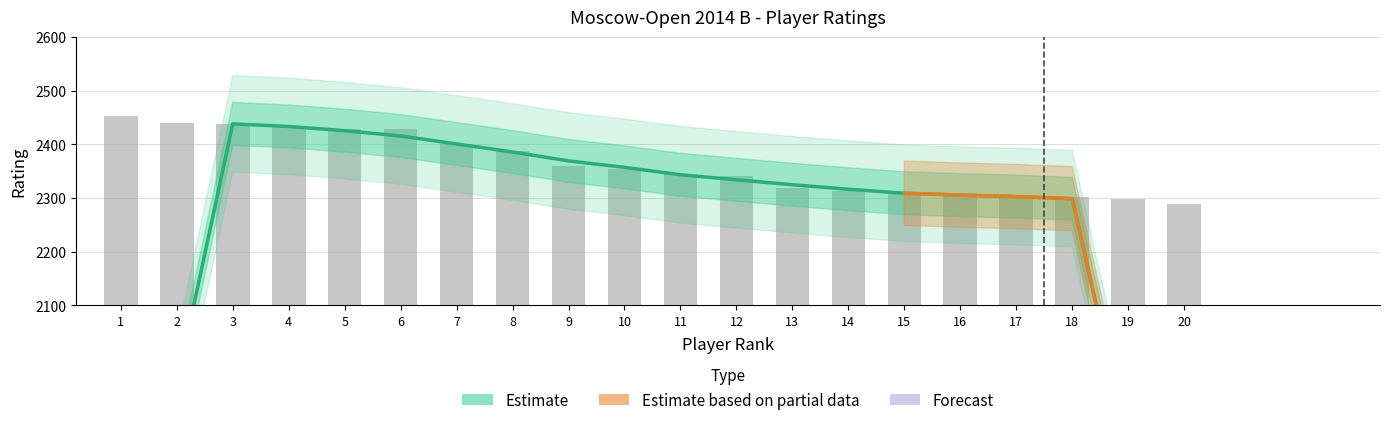

What is the maximum value shown in the chart?

2452